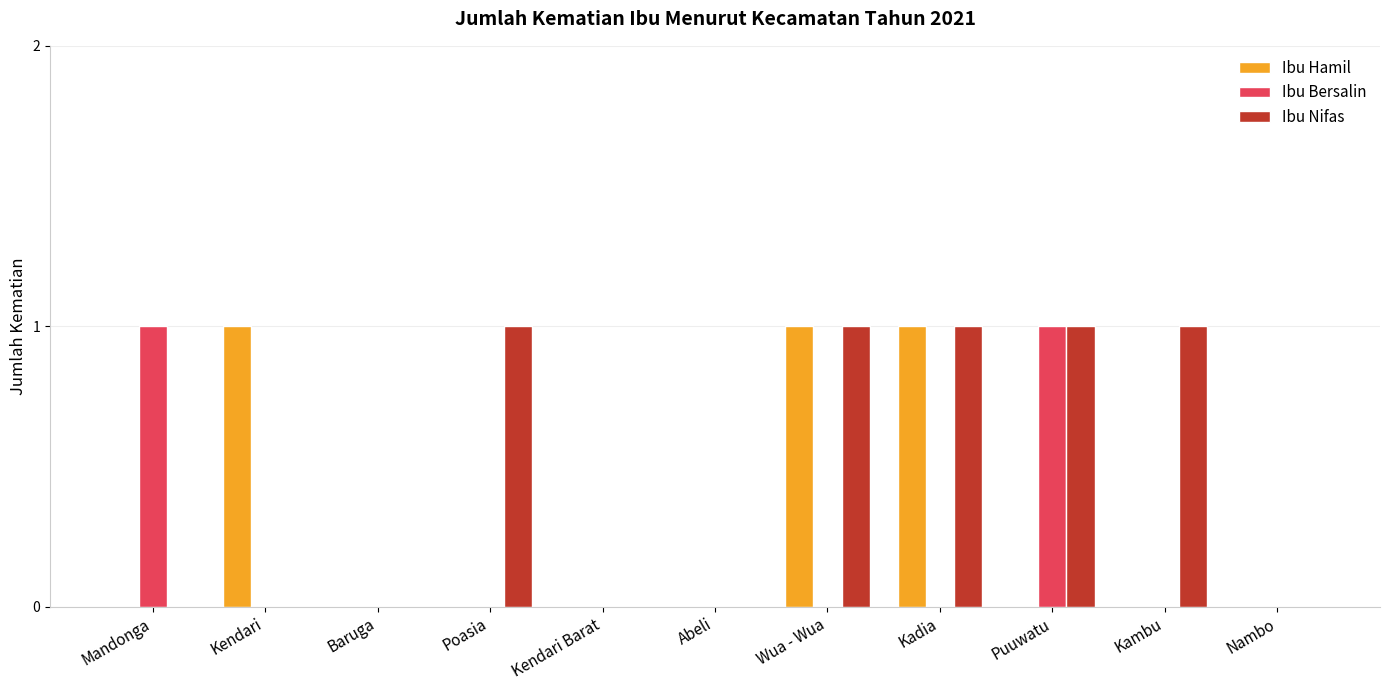

Are the bars horizontal?

No